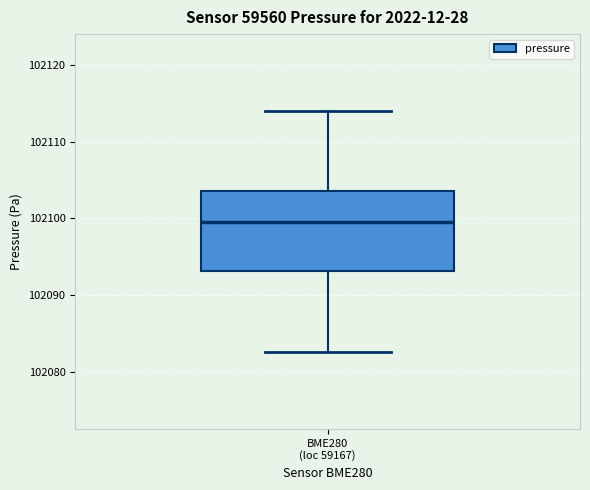

Read this box plot against the y-axis: the position of the median line, the range covered by the box, and the ends of both whiskers. The values are not printed on the chart, so give them approximately, as read against the axis.

median 102100, box 102093 to 102104, whiskers 102083 to 102114